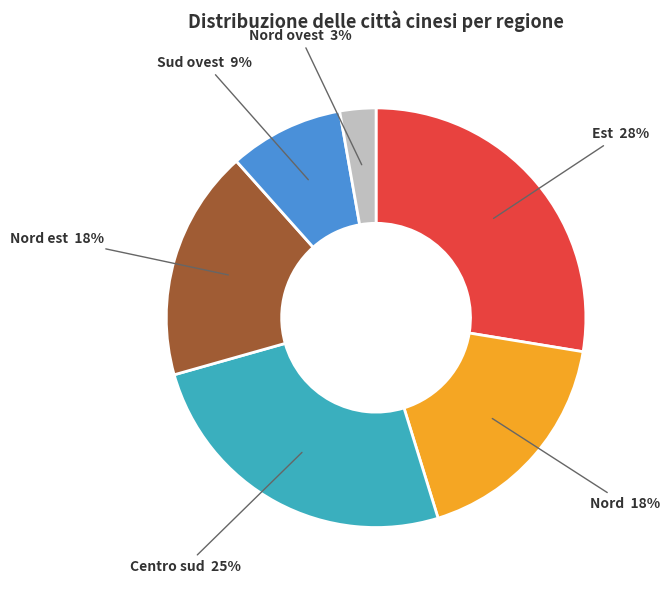

Is there any slice that represents more than half of the pie?

No